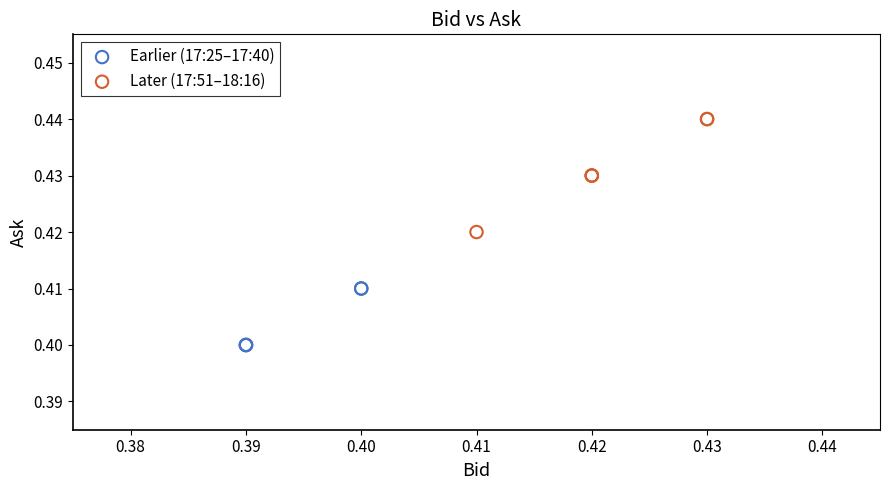

Which series has the widest spread of Y values?

Later (17:51–18:16)